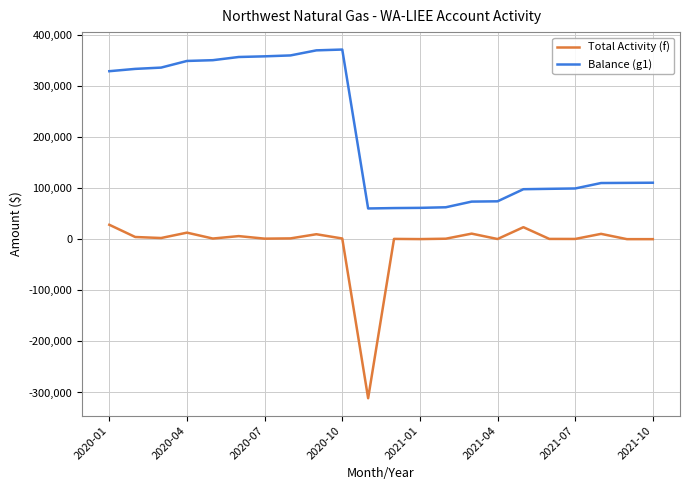

Which series has the largest total across all categories?

Balance (g1)